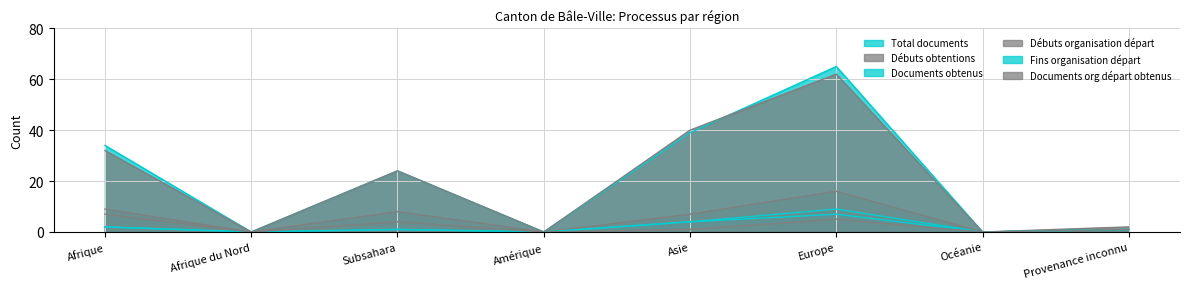

Reading left to right, extract all data points from this chart.

Total documents: 2	0	1	0	4	9	0	1
Débuts obtentions: 9	0	8	0	7	16	0	2
Documents obtenus: 2	0	1	0	4	7	0	1
Débuts organisation départ: 7	0	4	0	1	5	0	1
Fins organisation départ: 34	0	24	0	39	65	0	1
Documents org départ obtenus: 32	0	24	0	40	62	0	1